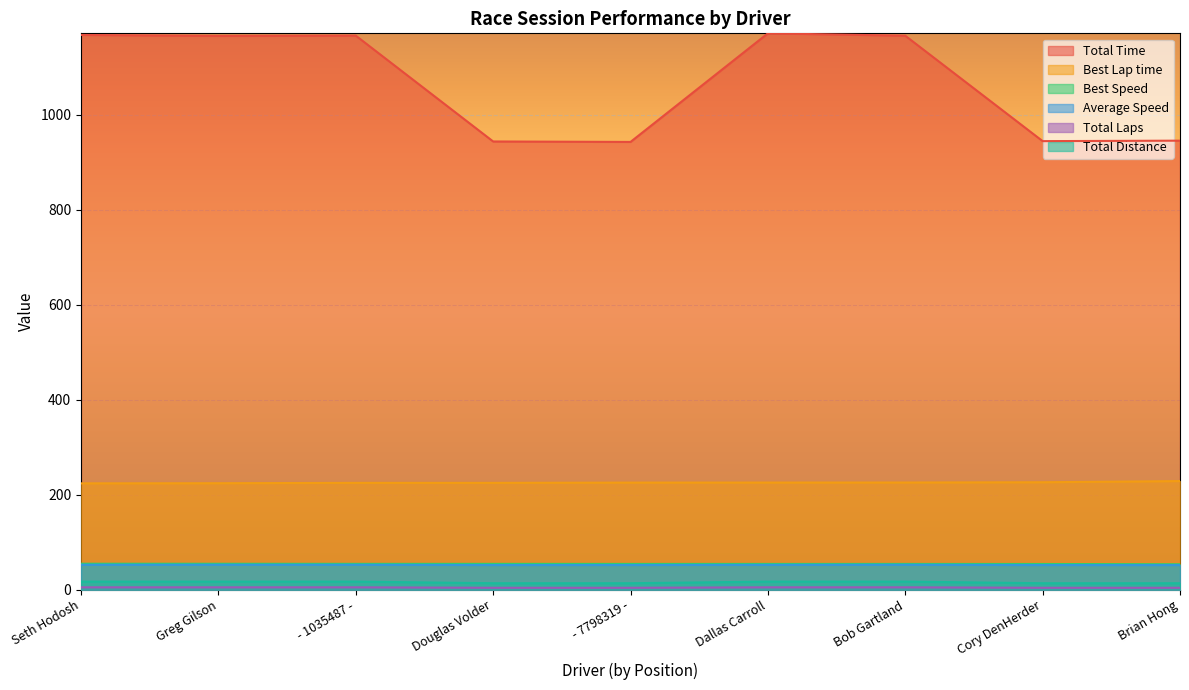

Which series has the largest total across all categories?

Total Time